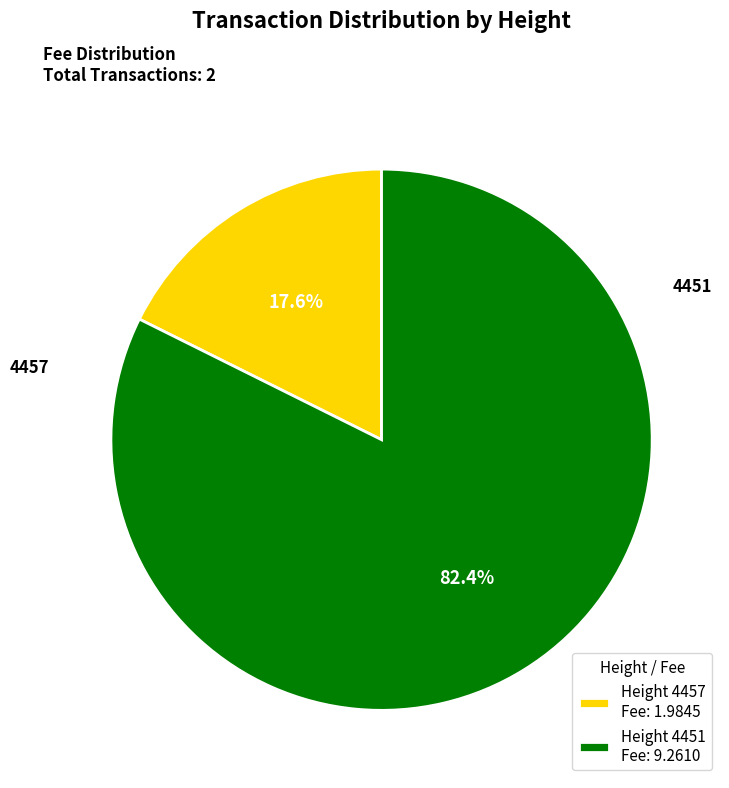

Do 4457 and 4451 together represent more than half of the pie?

Yes